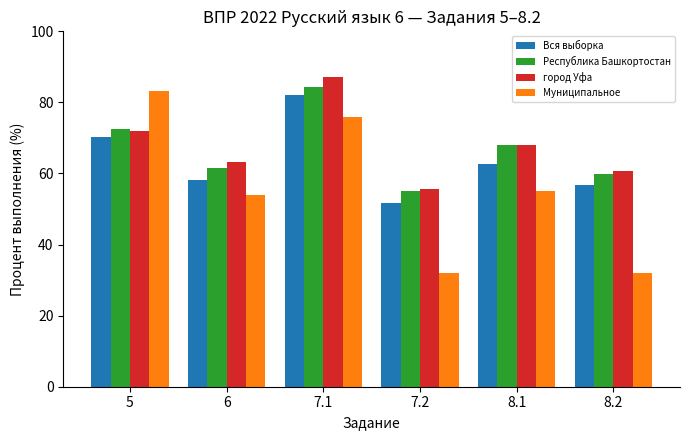

Where is Республика Башкортостан nearest to the value 69?

8.1